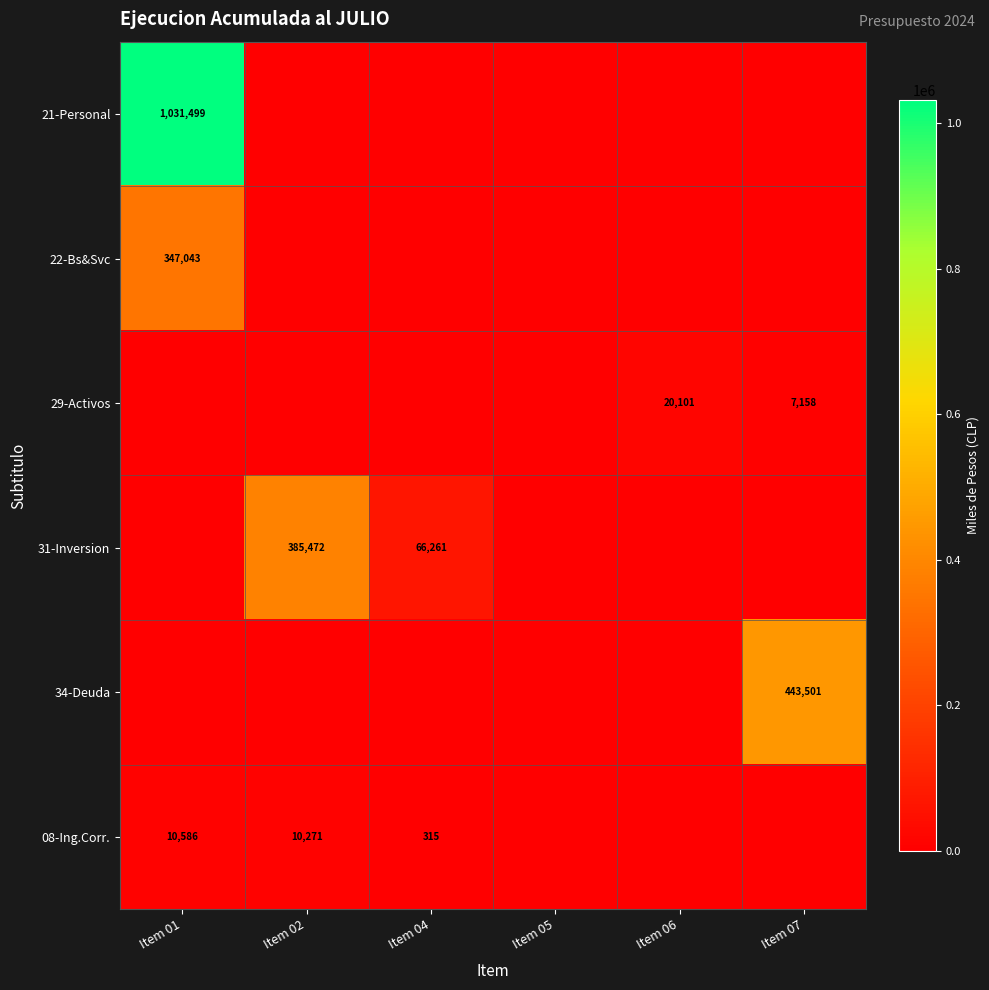

Between Item 01 and Item 02, which is larger?

Item 01